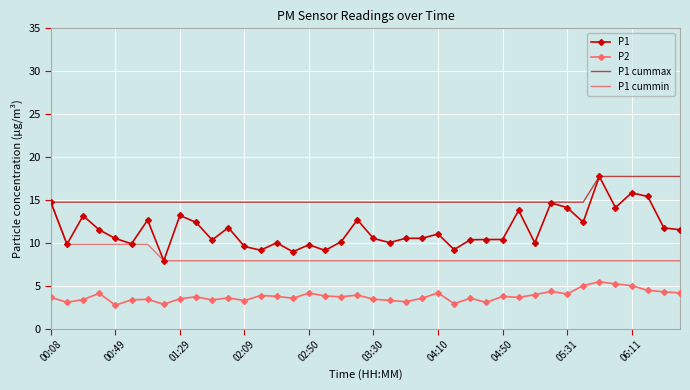

How many distinct data groups are displayed?

4